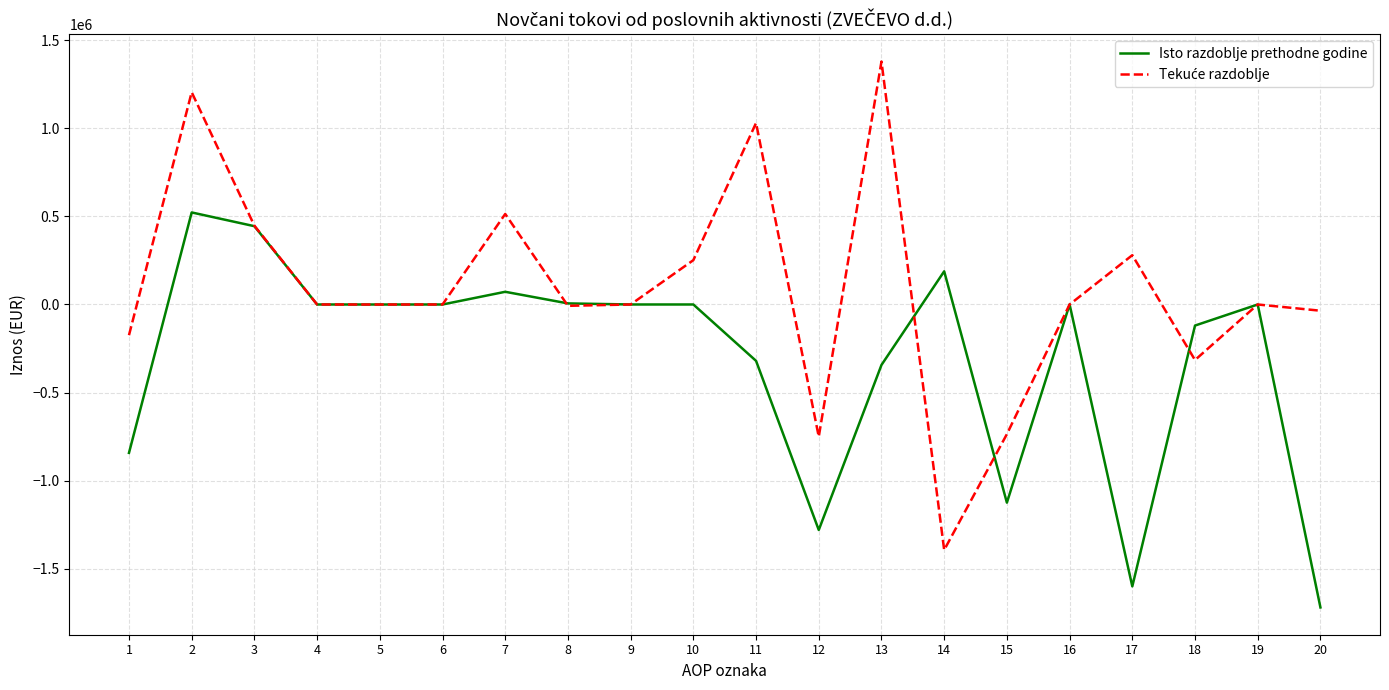

The value of Isto razdoblje prethodne godine at 12 is -1279894. True or false?

True